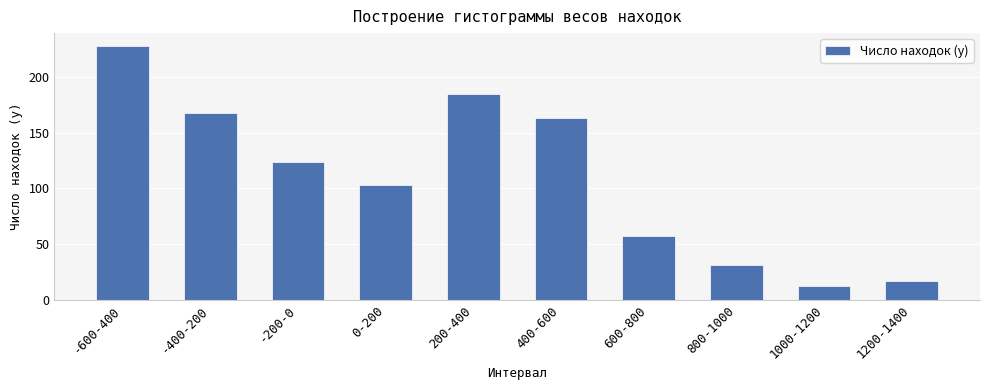

Where does the data first go above 124?

-600-400